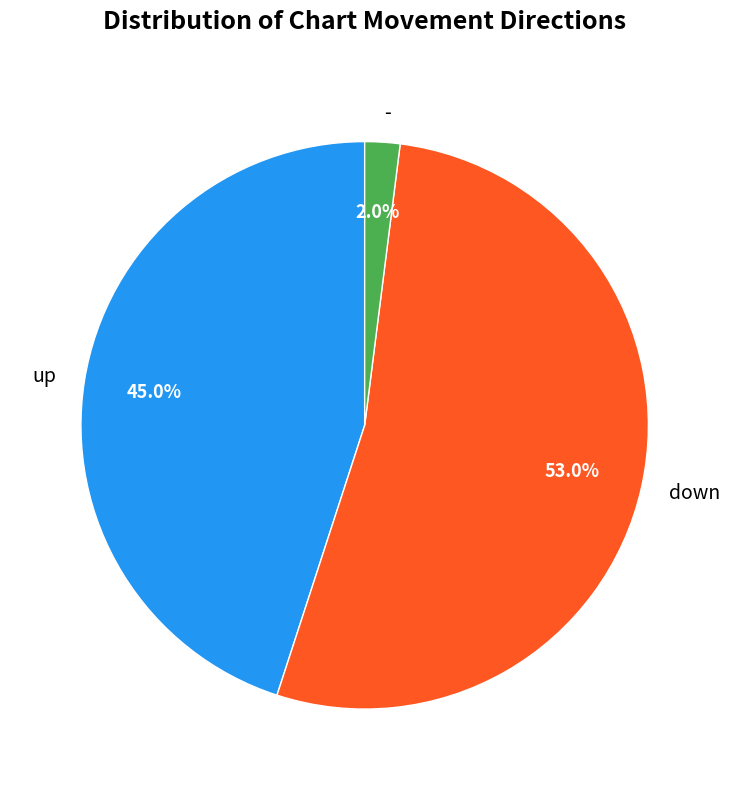

True or false: down accounts for 53% of the total.

True